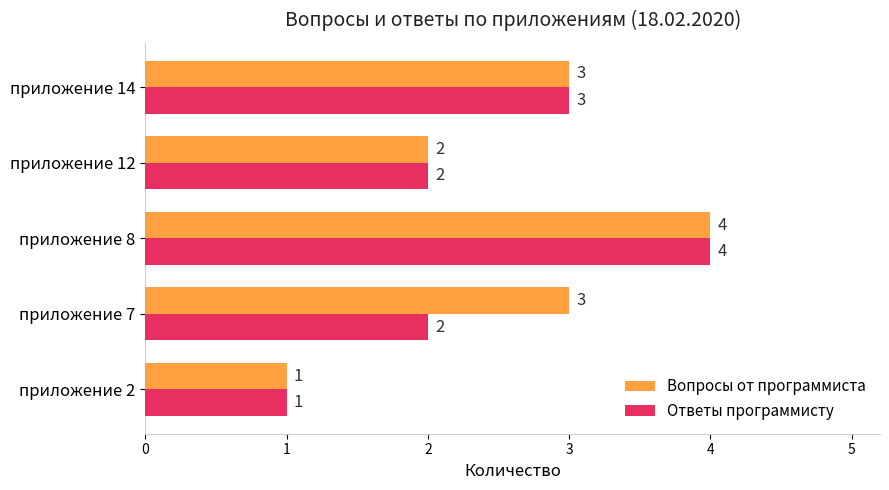

What value does the Вопросы от программиста series have at приложение 14?

3